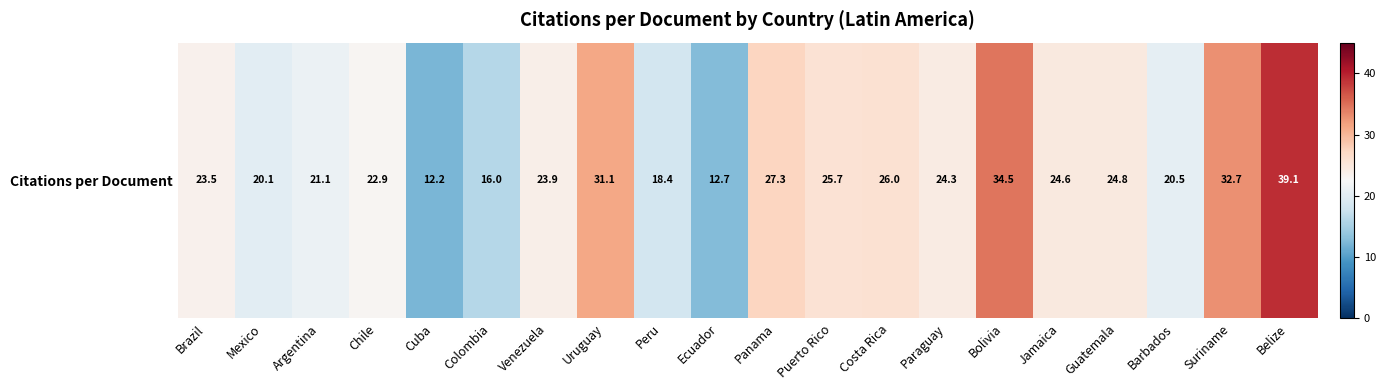

Where is the data nearest to the value 25?

Guatemala